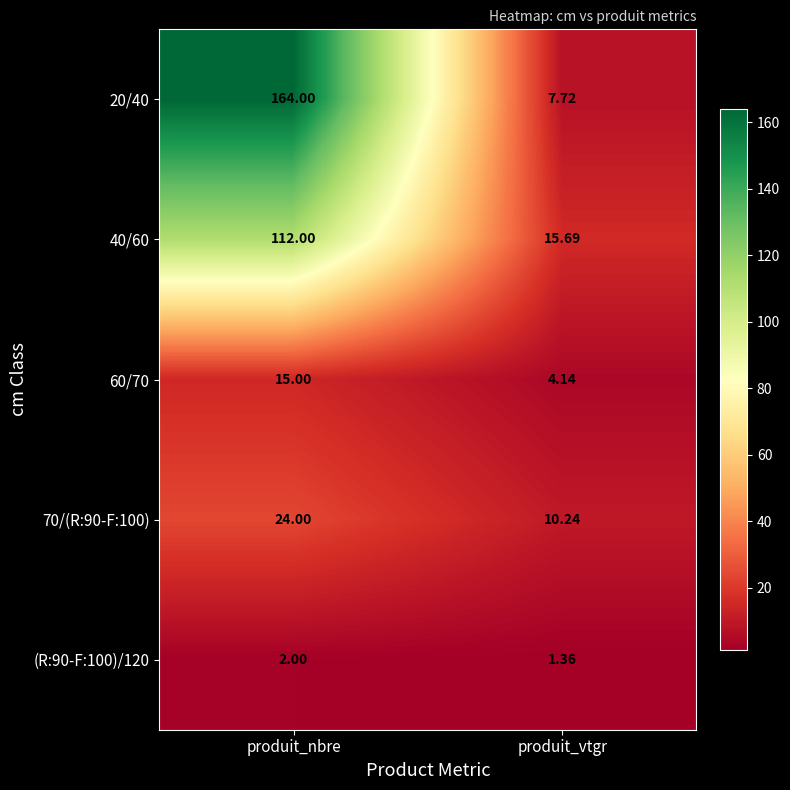

Is the value of 40/60 at produit_vtgr greater than the value of (R:90-F:100)/120 at produit_nbre?

Yes